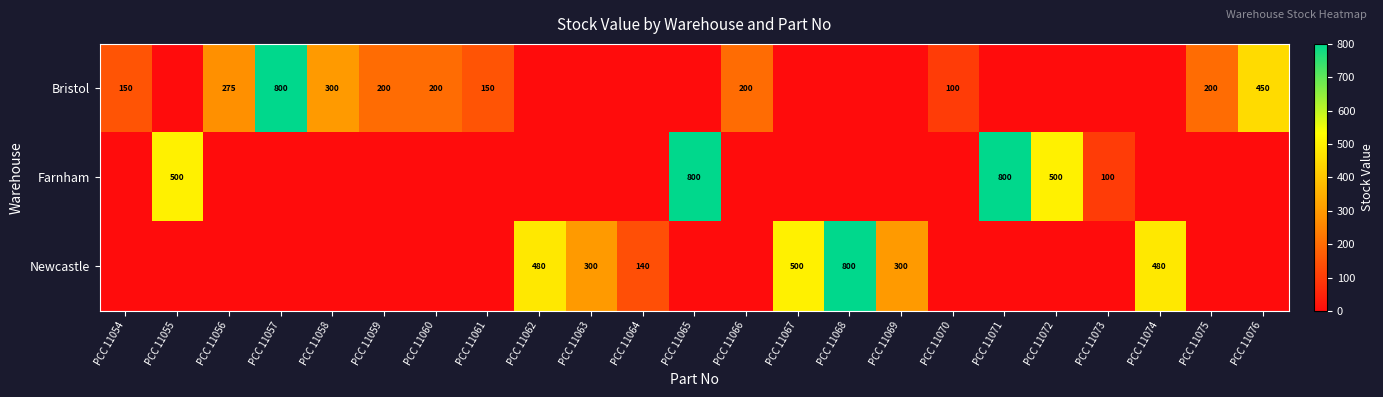

The Farnham series shows 500 at PCC 11072. True or false?

True